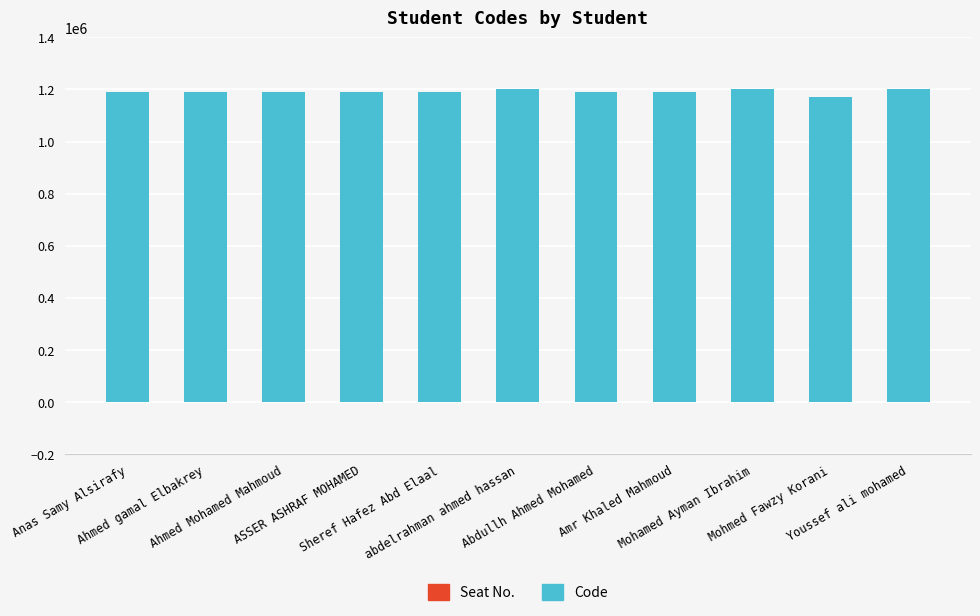

What is the average value?

1191233